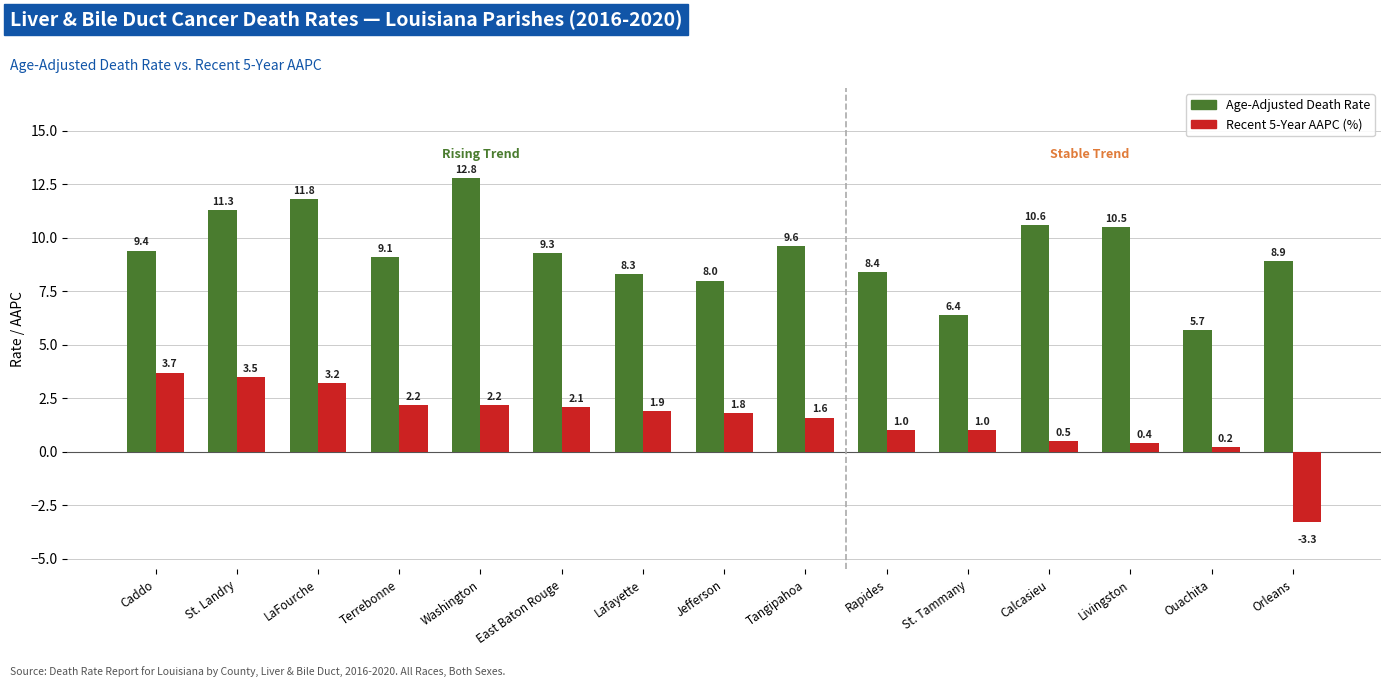

What is the difference between the highest and lowest values at East Baton Rouge?

7.2